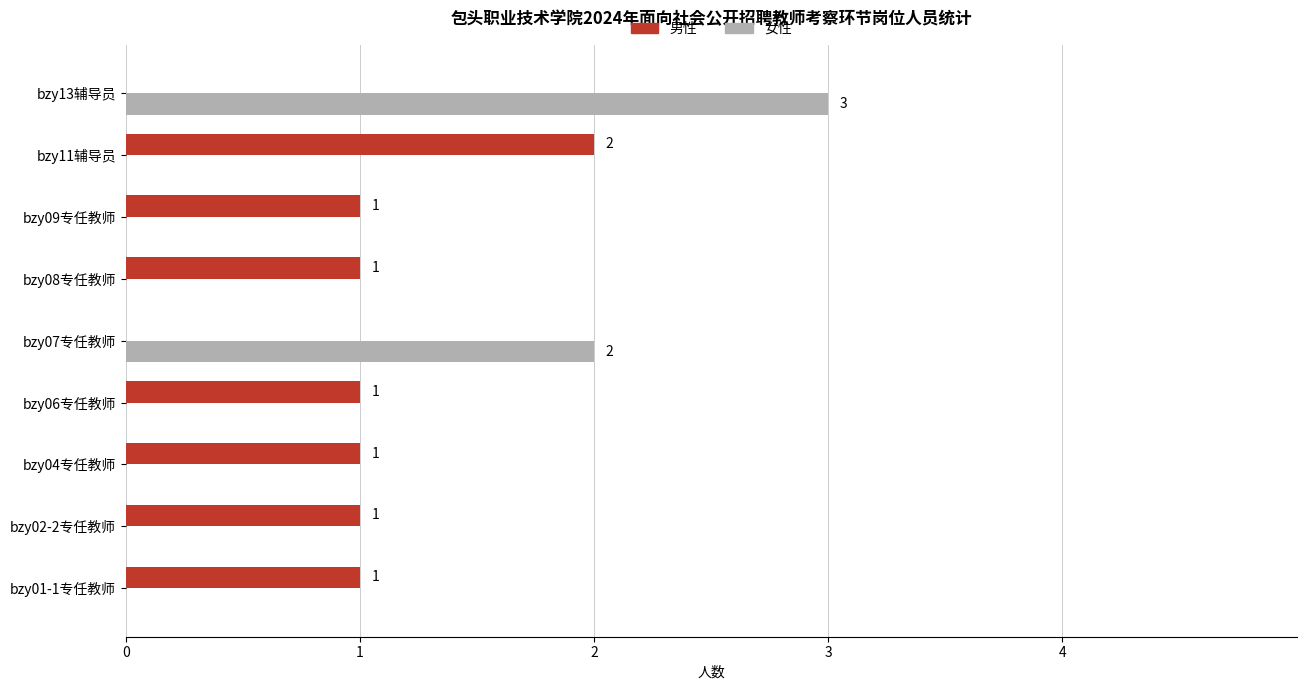

At which label does 女性 reach its peak?

bzy13辅导员